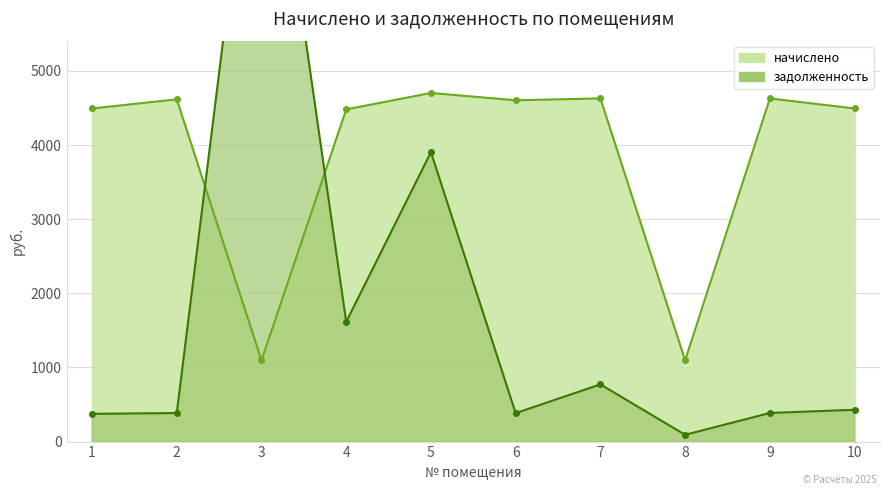

How many data points in начислено are above 4604?

5